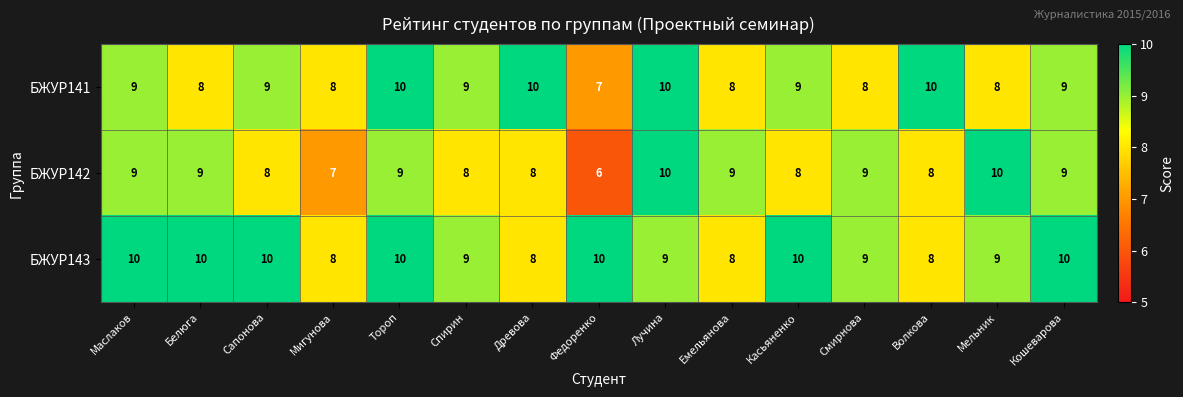

What is the highest value of the БЖУР143 series?

10